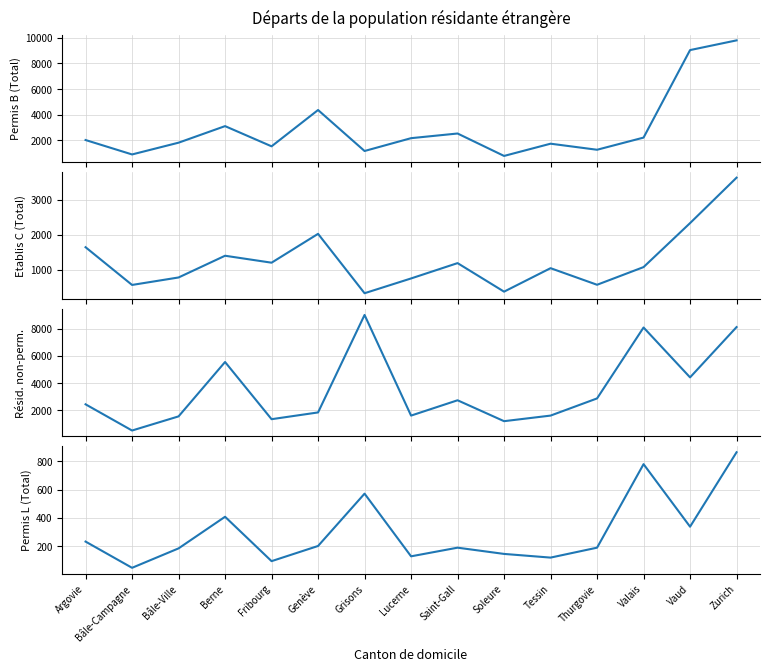

At which label is Etablis C (Total) closest to 1980?

Genève